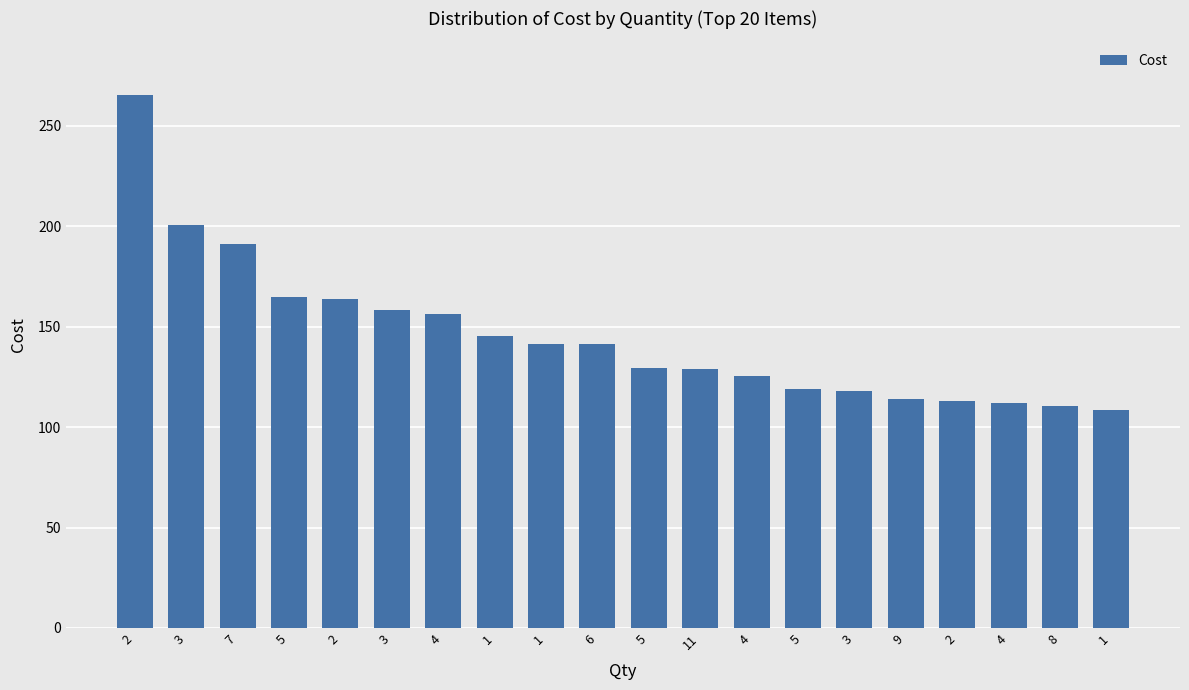

Rank the categories by value from highest to lowest.

2, 3, 7, 5, 2, 3, 4, 1, 1, 6, 5, 11, 4, 5, 3, 9, 2, 4, 8, 1